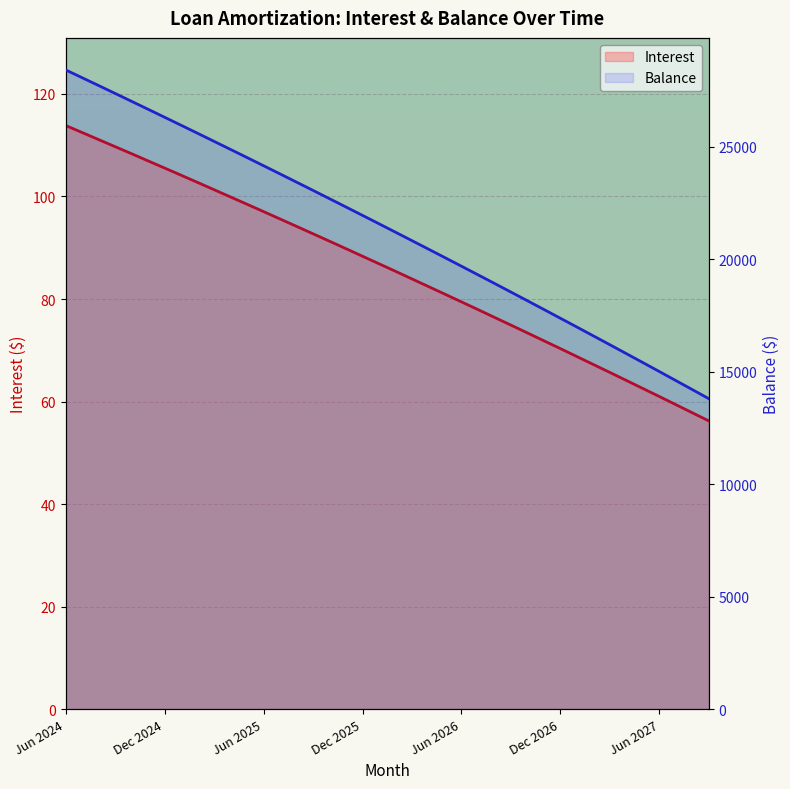

At which category is the sum across all series the highest?

Jun 2024